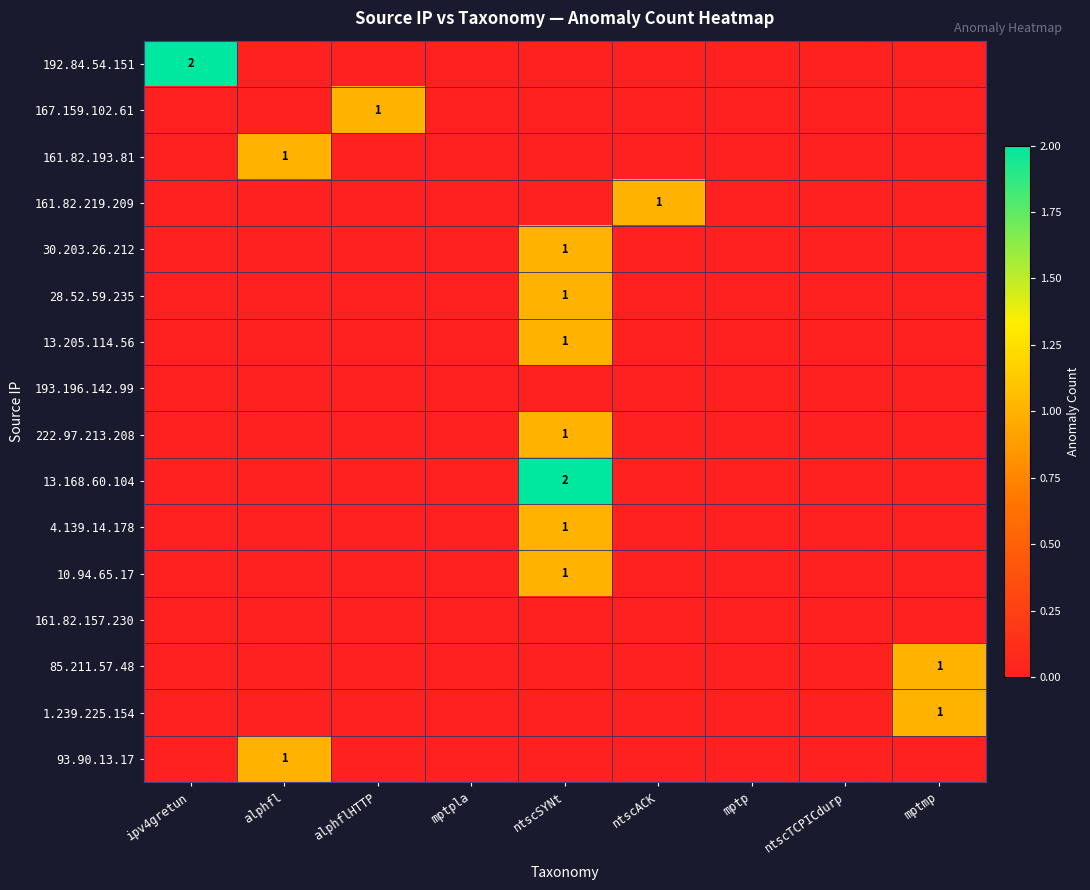

At which category is the sum across all series the highest?

ntscSYNt